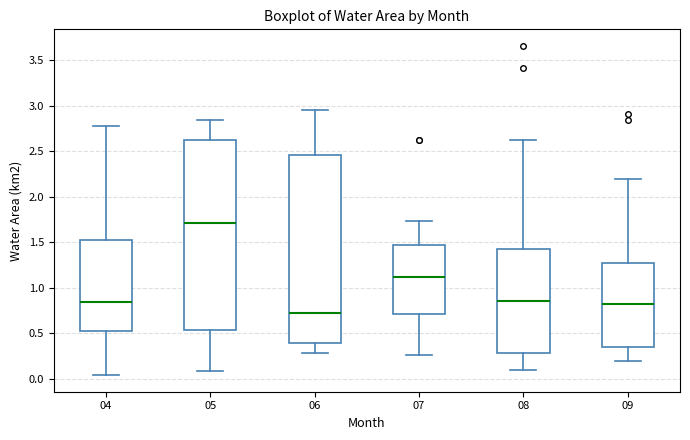

Reading left to right, transcribe this box plot: for each box, give where its median line is, the range the box spans, and where its two whiskers end, as read against the y-axis. The values are not printed on the chart, so give them approximately, as read against the axis.

04: median 0.85, box 0.55 to 1.55, whiskers 0.05 to 2.80
05: median 1.70, box 0.55 to 2.65, whiskers 0.10 to 2.85
06: median 0.70, box 0.40 to 2.45, whiskers 0.30 to 2.95
07: median 1.10, box 0.70 to 1.45, whiskers 0.25 to 1.75
08: median 0.85, box 0.30 to 1.45, whiskers 0.10 to 2.65
09: median 0.85, box 0.35 to 1.30, whiskers 0.20 to 2.20